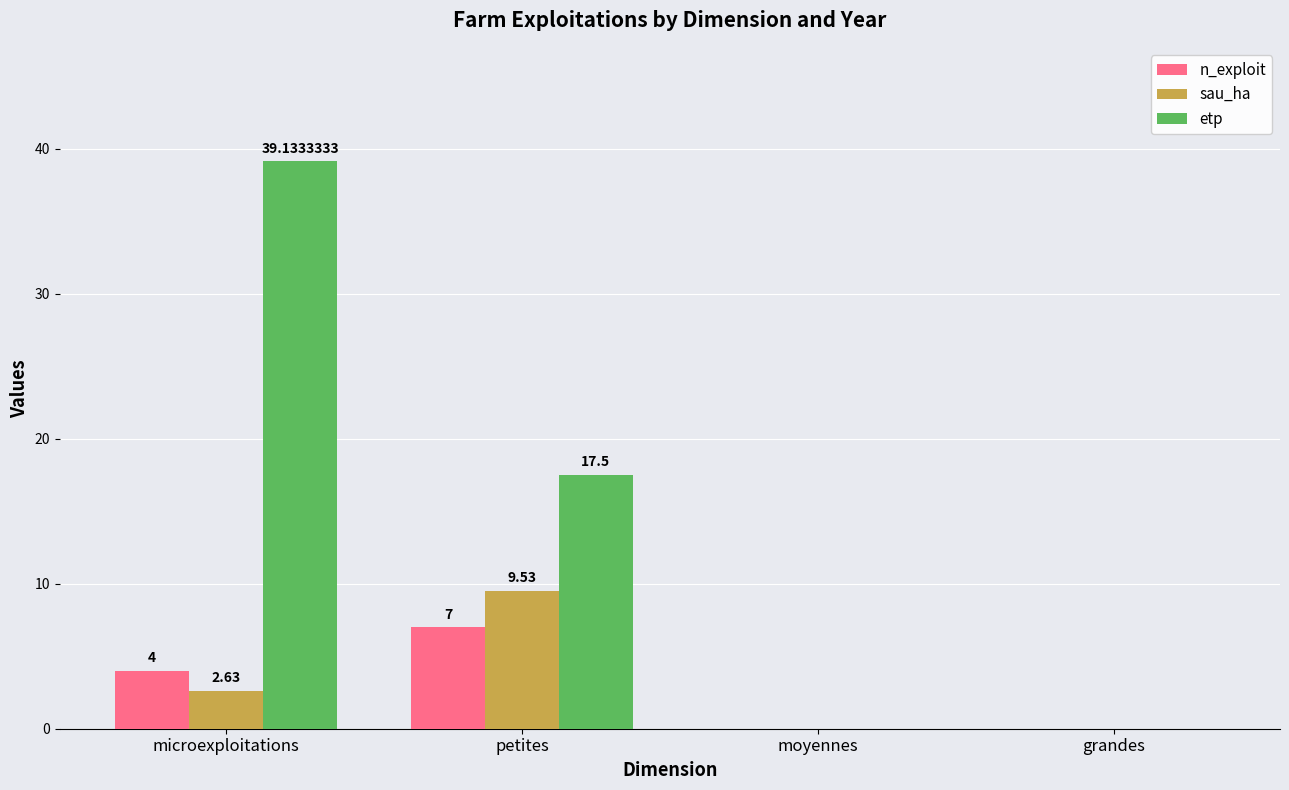

Between petites and grandes, which series saw the biggest shift?

etp